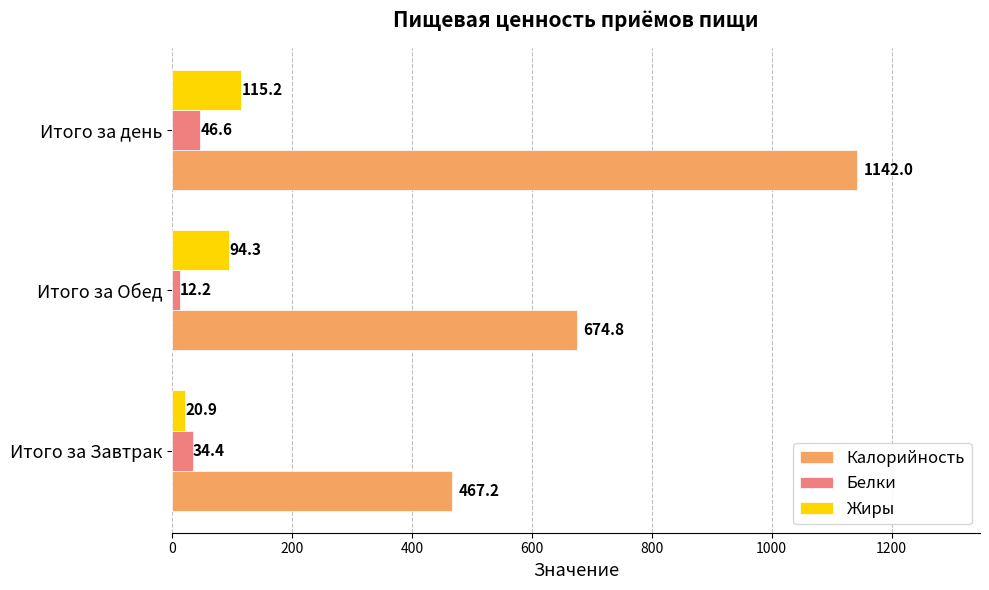

How many values in the Калорийность series are below 674?

1